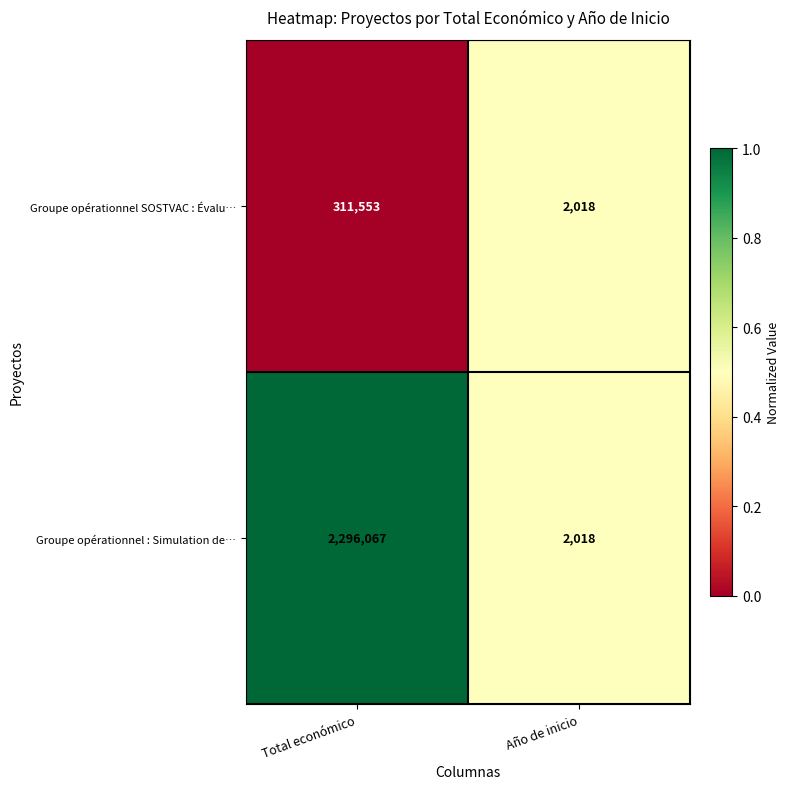

Between Total económico and Año de inicio, which series saw the biggest shift?

Groupe opérationnel : Simulation de…